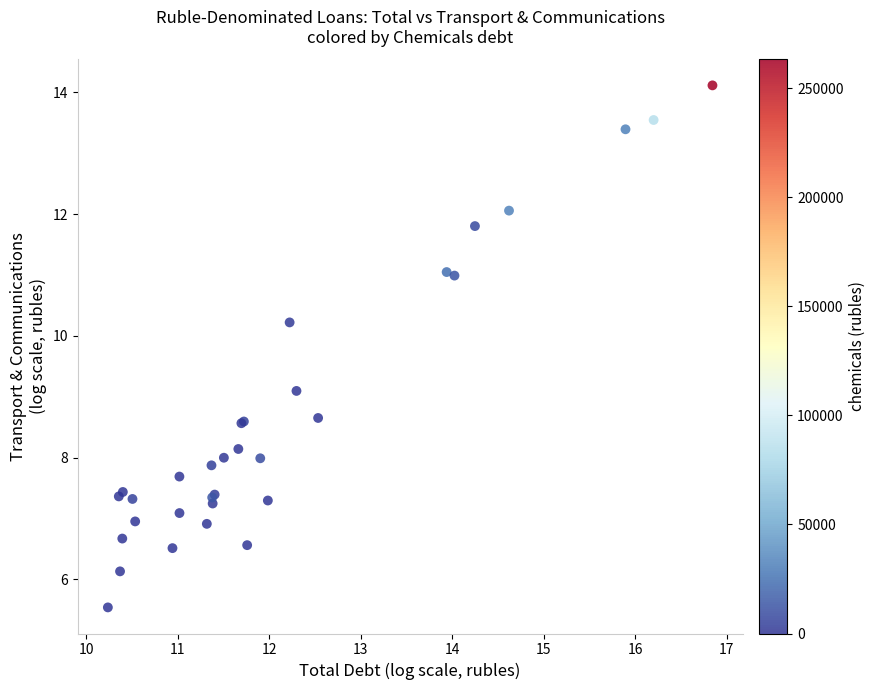

What Y value in the scatter plot is closest to 9?

9.1